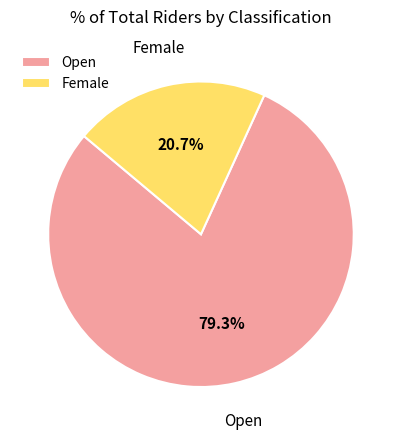

What is the largest slice in the pie chart?

Open